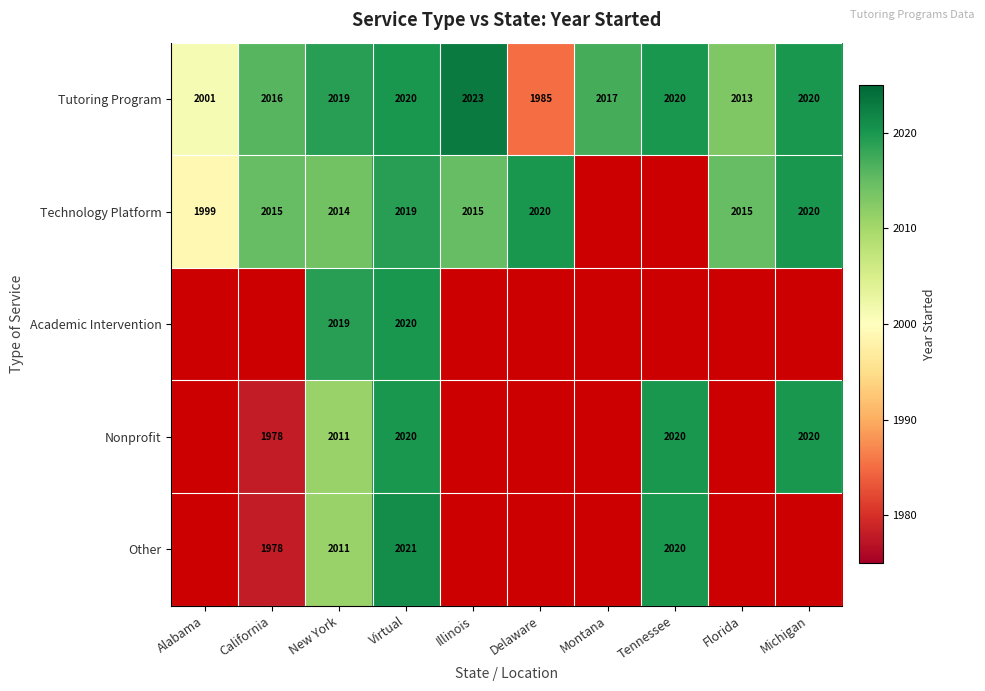

What is the approximate value of Tutoring Program at Tennessee, to the nearest 5?

2020